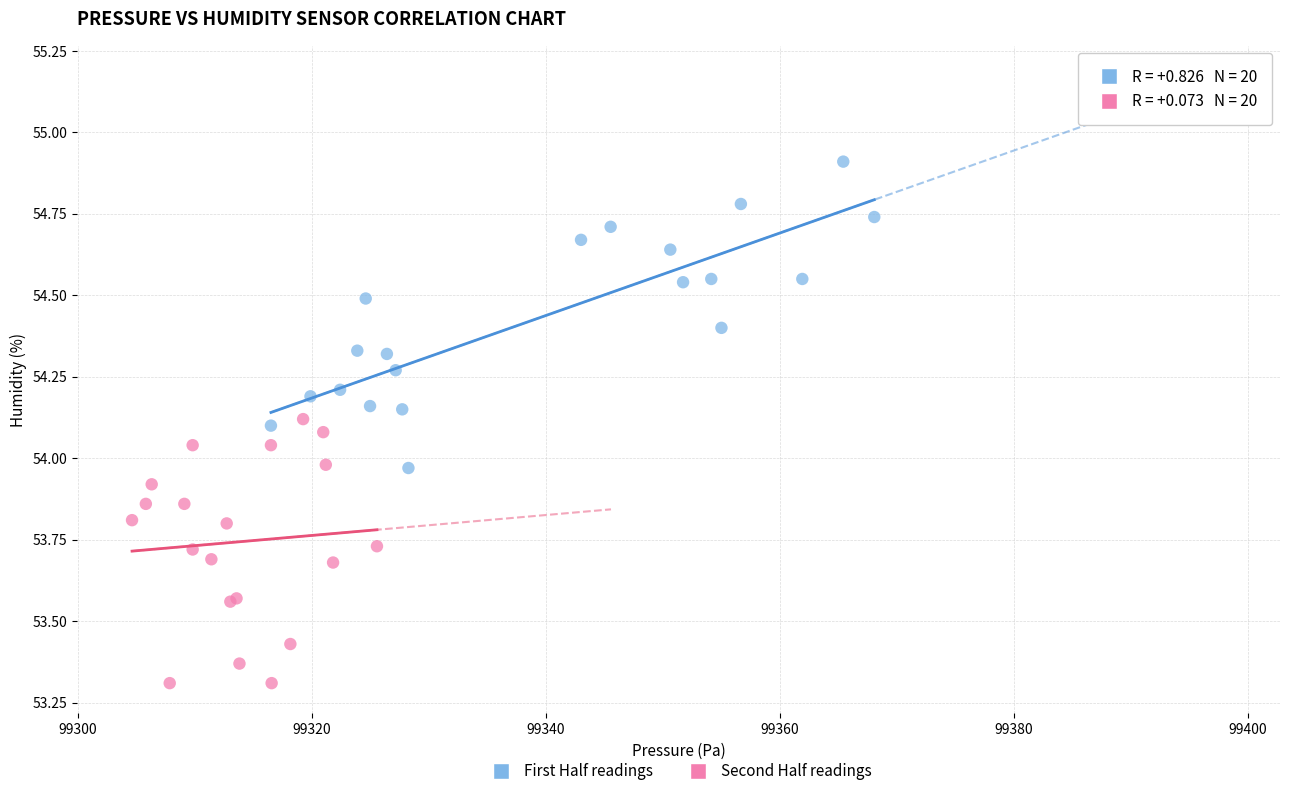

Which series contains the highest Y value?

First Half readings